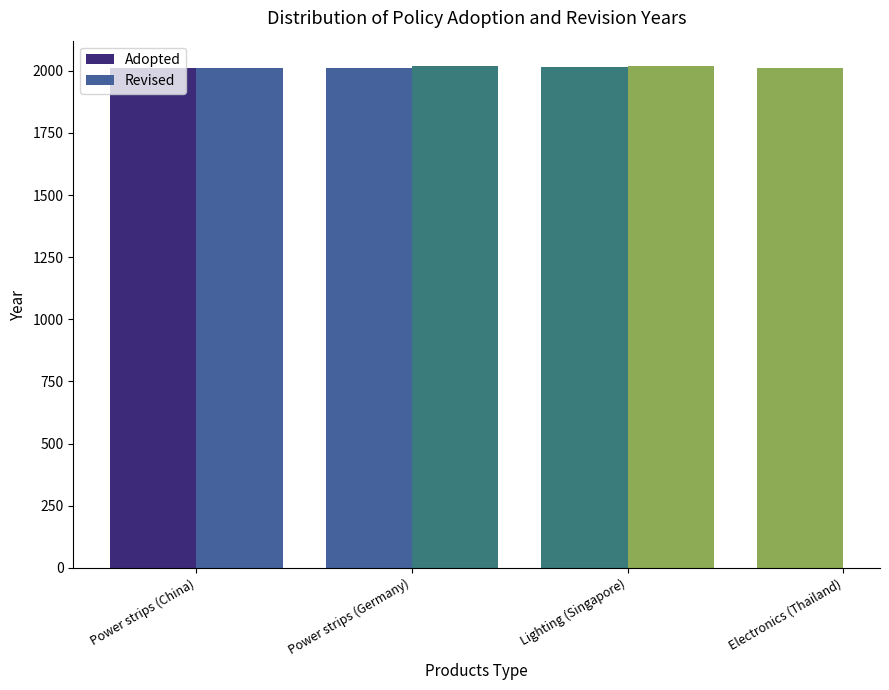

Rank the series at Power strips (China) from lowest to highest value.

Adopted, Revised